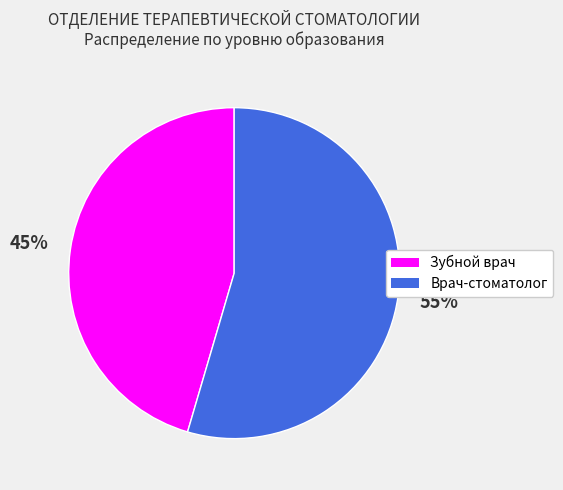

Which category has the smallest portion of the pie?

Зубной врач